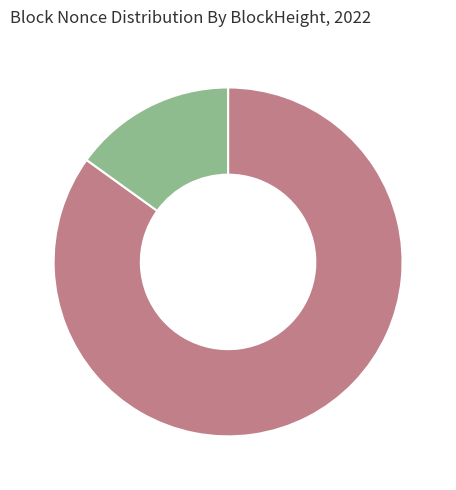

Which has a higher value, BlockHeight 148532 or BlockHeight 162473?

BlockHeight 162473